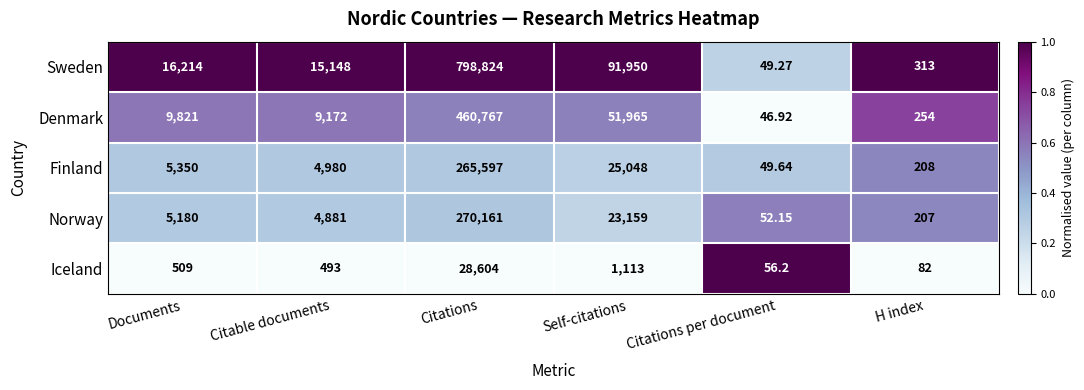

Rank the series at Citations from lowest to highest value.

Iceland, Finland, Norway, Denmark, Sweden